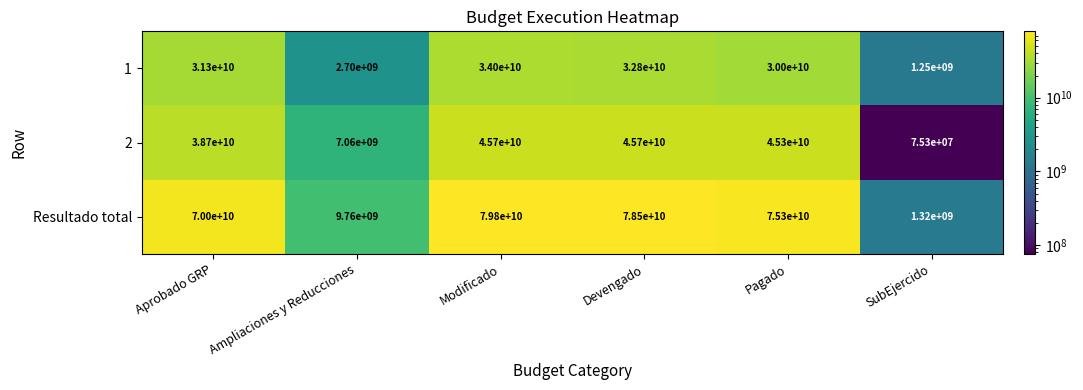

At which category does the chart reach its peak across all series?

Modificado